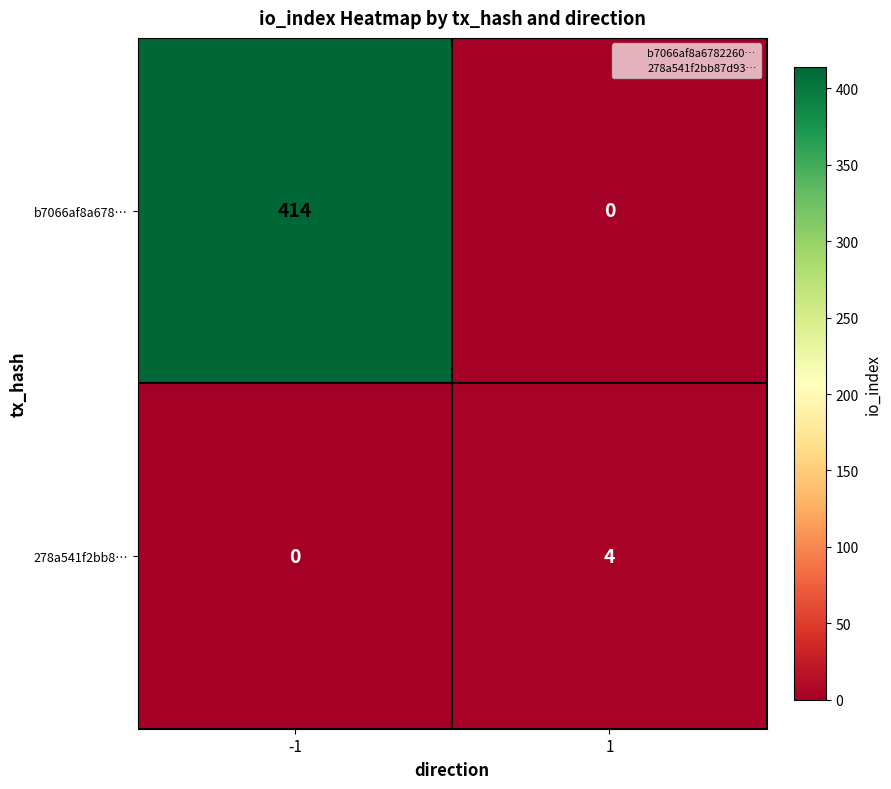

Which series has the largest range (max minus min)?

b7066af8a678…